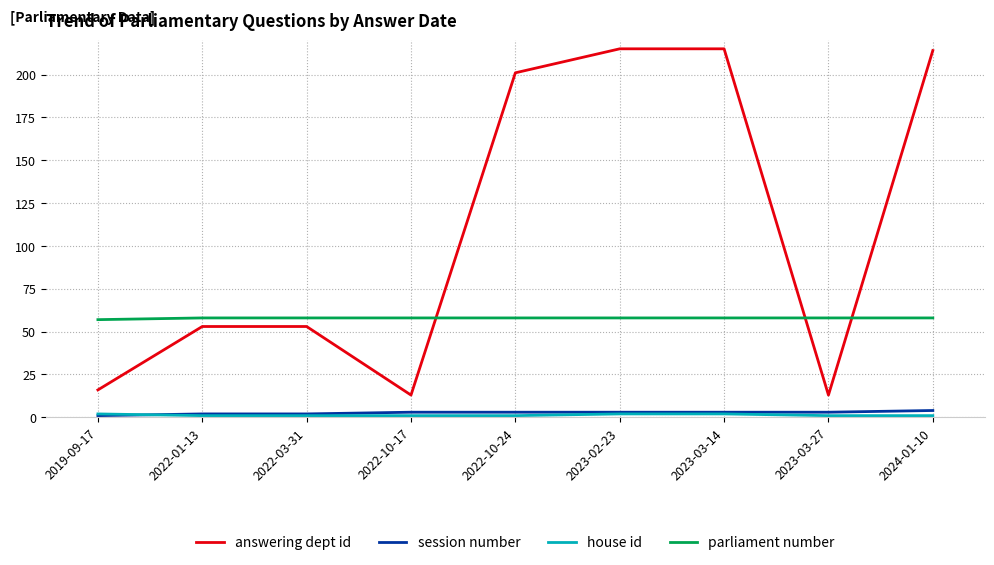

Which series changed the most between 2022-10-17 and 2023-02-23?

answering dept id